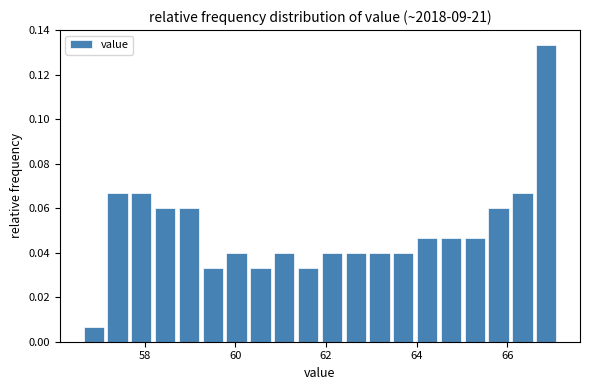

Read against the x-axis, roughly where is the centre of the tallest bar?

66.8